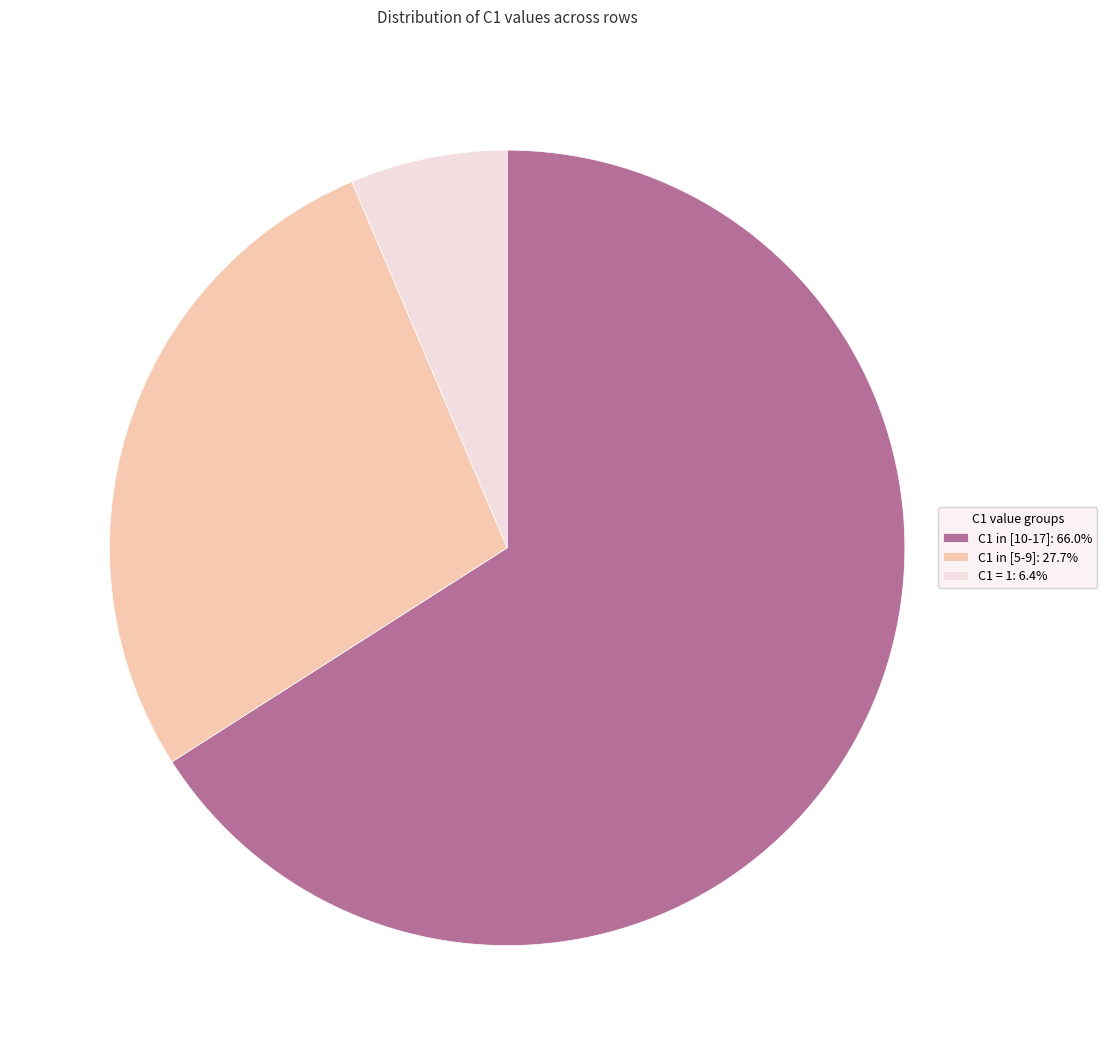

Do C1 = 1: 6.4% and C1 in [5-9]: 27.7% together represent more than half of the pie?

No